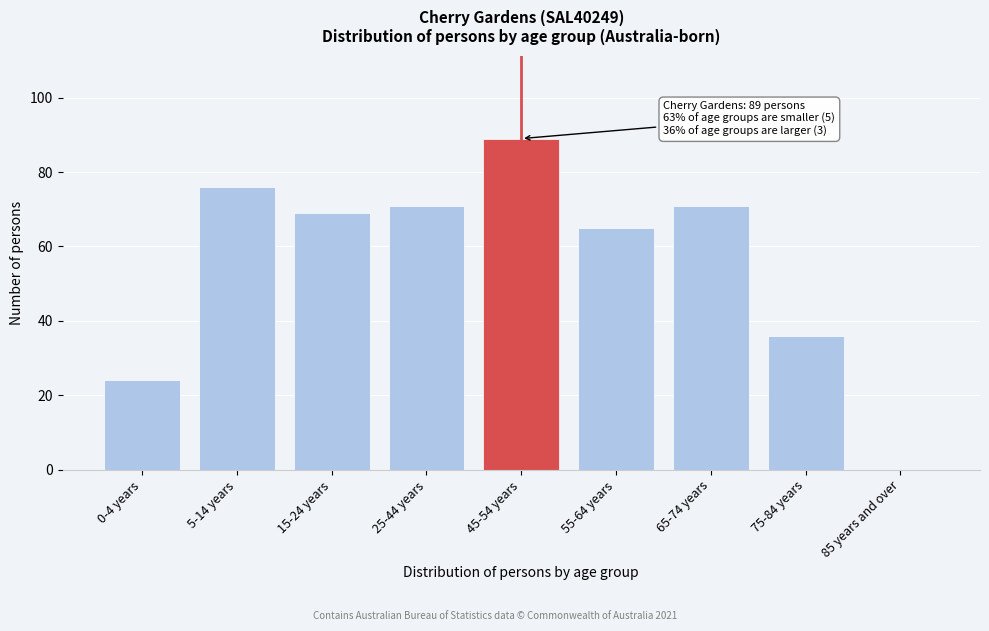

Reading left to right, what are all the values shown in this chart?

0-4 years=24	5-14 years=76	15-24 years=69	25-44 years=71	45-54 years=89	55-64 years=65	65-74 years=71	75-84 years=36	85 years and over=0